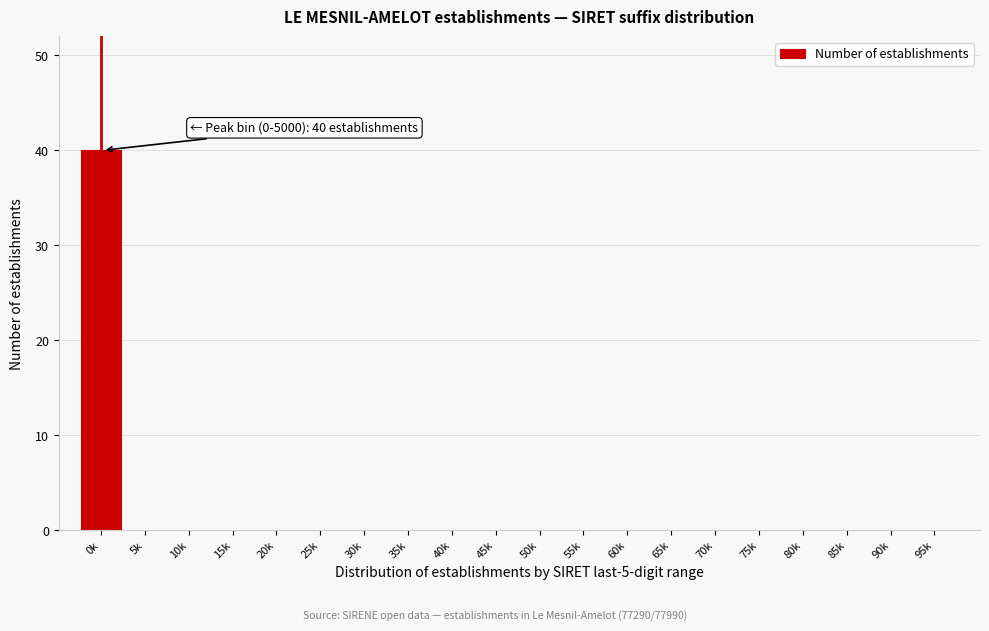

Reading right to left, transcribe all the data shown in this chart.

95k=0	90k=0	85k=0	80k=0	75k=0	70k=0	65k=0	60k=0	55k=0	50k=0	45k=0	40k=0	35k=0	30k=0	25k=0	20k=0	15k=0	10k=0	5k=0	0k=40